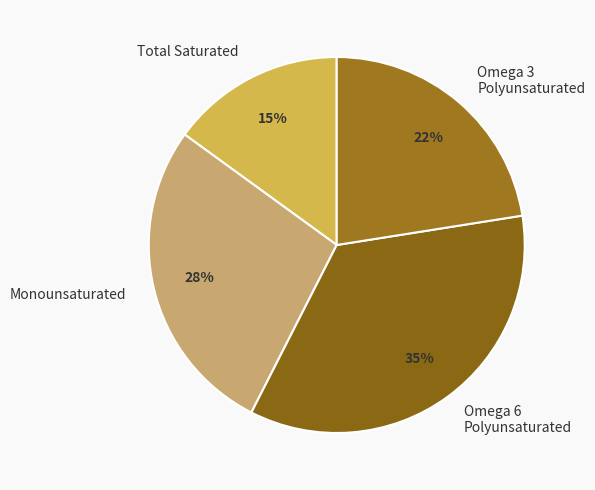

Count the number of slices in the pie.

4